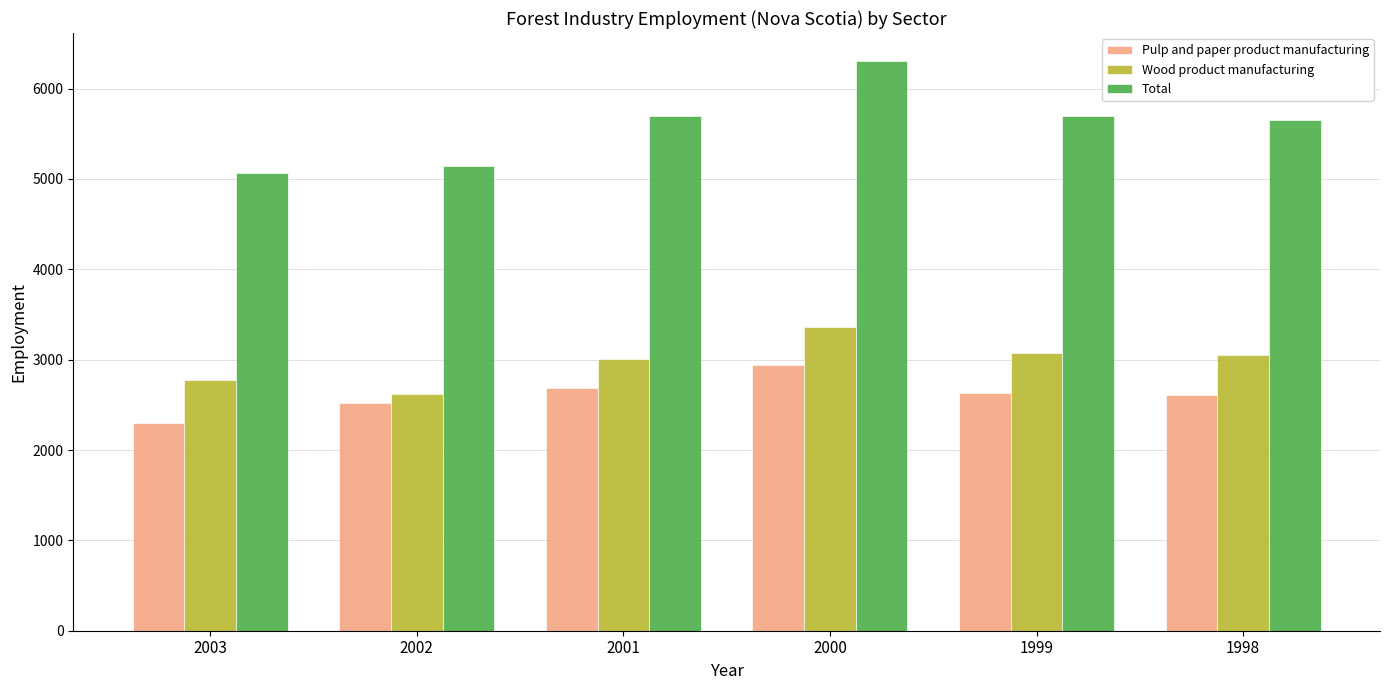

What is the approximate value of Pulp and paper product manufacturing at 2001, to the nearest 50?

2700